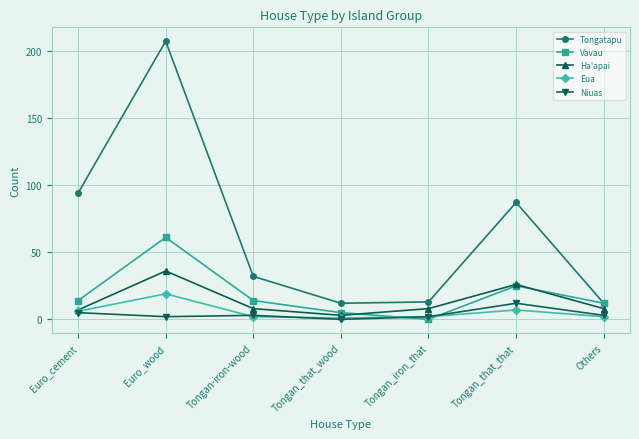

At which label does Vavau reach its peak?

Euro_wood